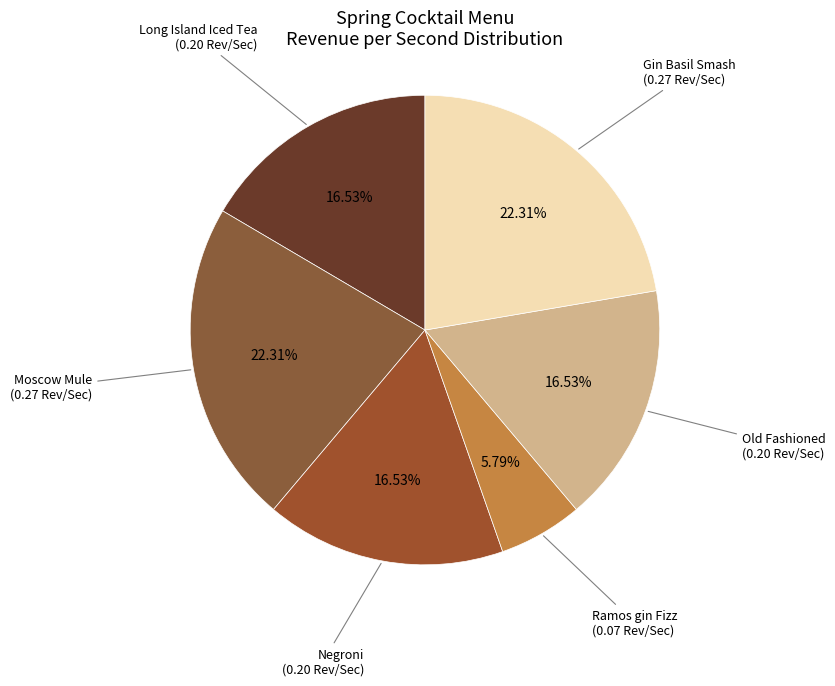

How many slices are in this pie chart?

6